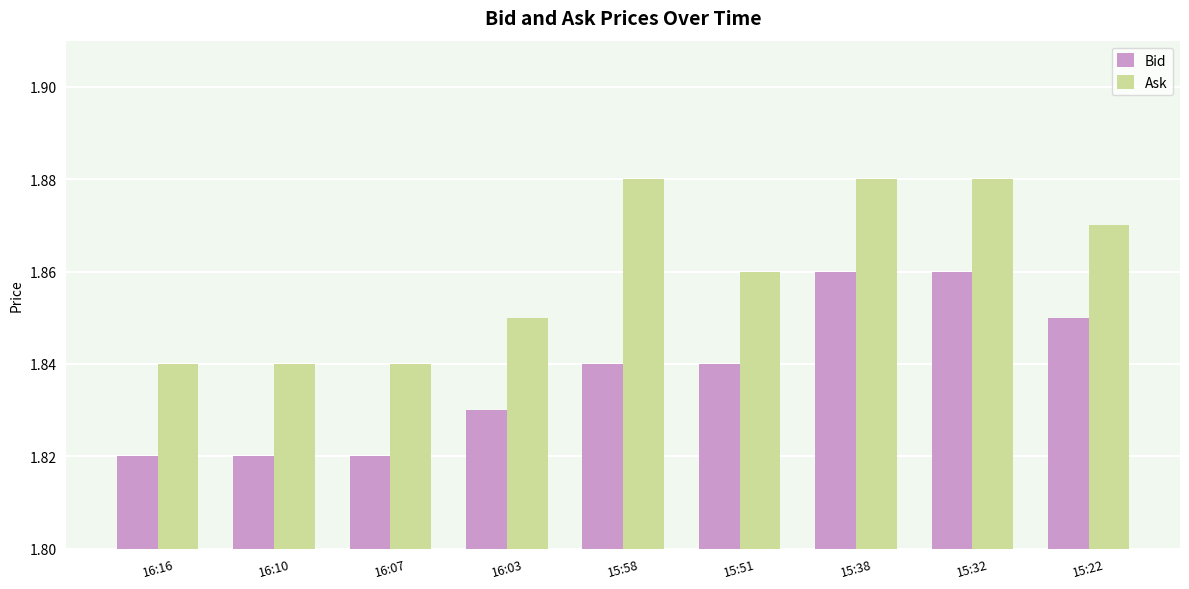

What is the label of the 3rd bar from the left?

16:07